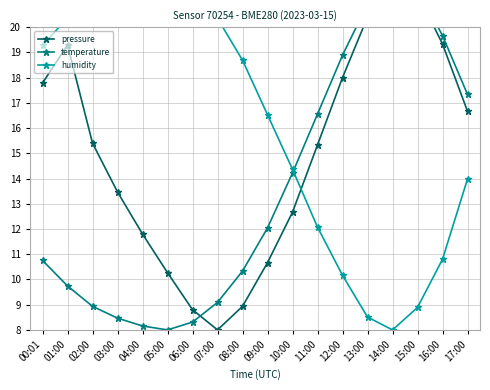

What is the value of the pressure point at the 4th from the left?

13.5